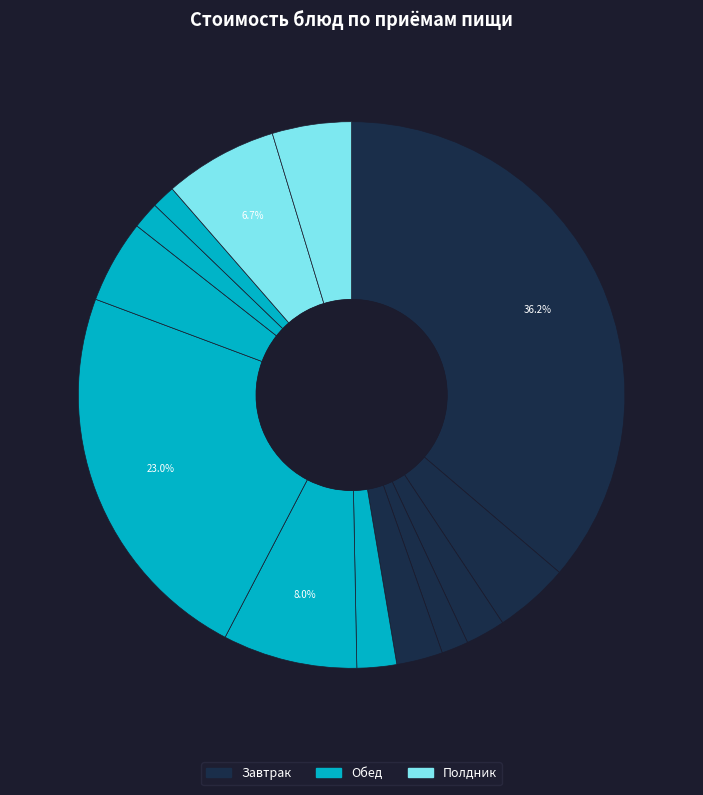

Count the number of slices in the pie.

13